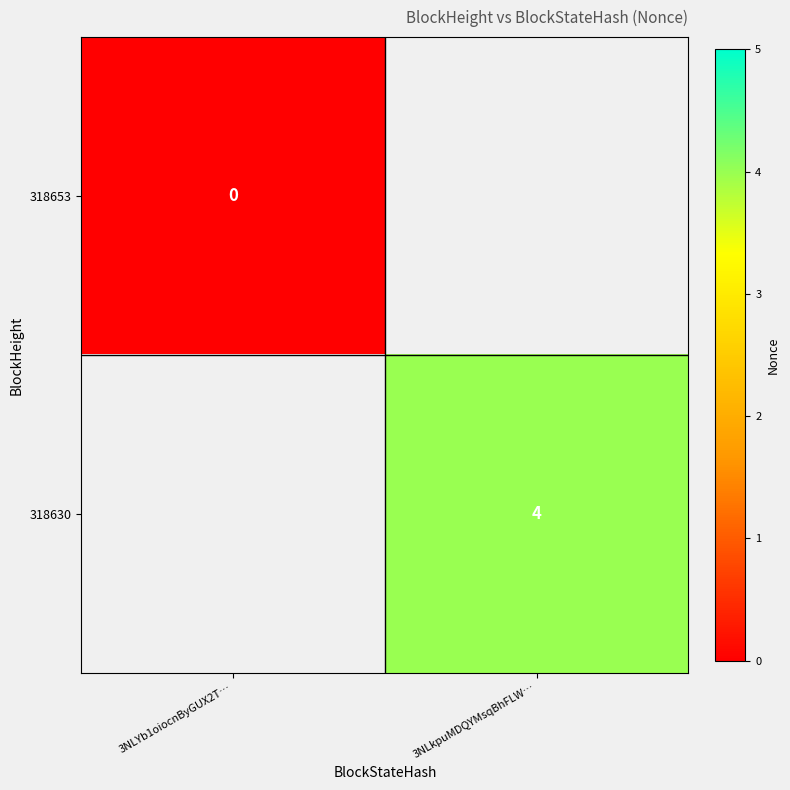

How many categories are shown in the chart?

2